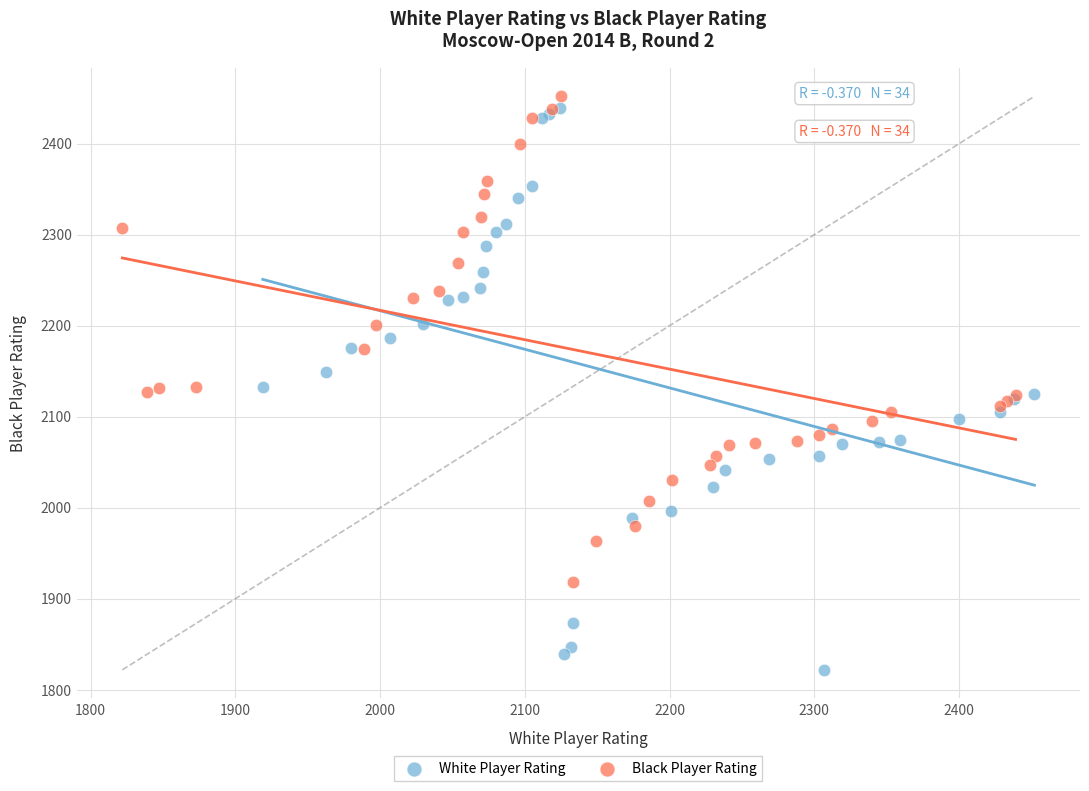

Which series contains the highest Y value?

Black Player Rating